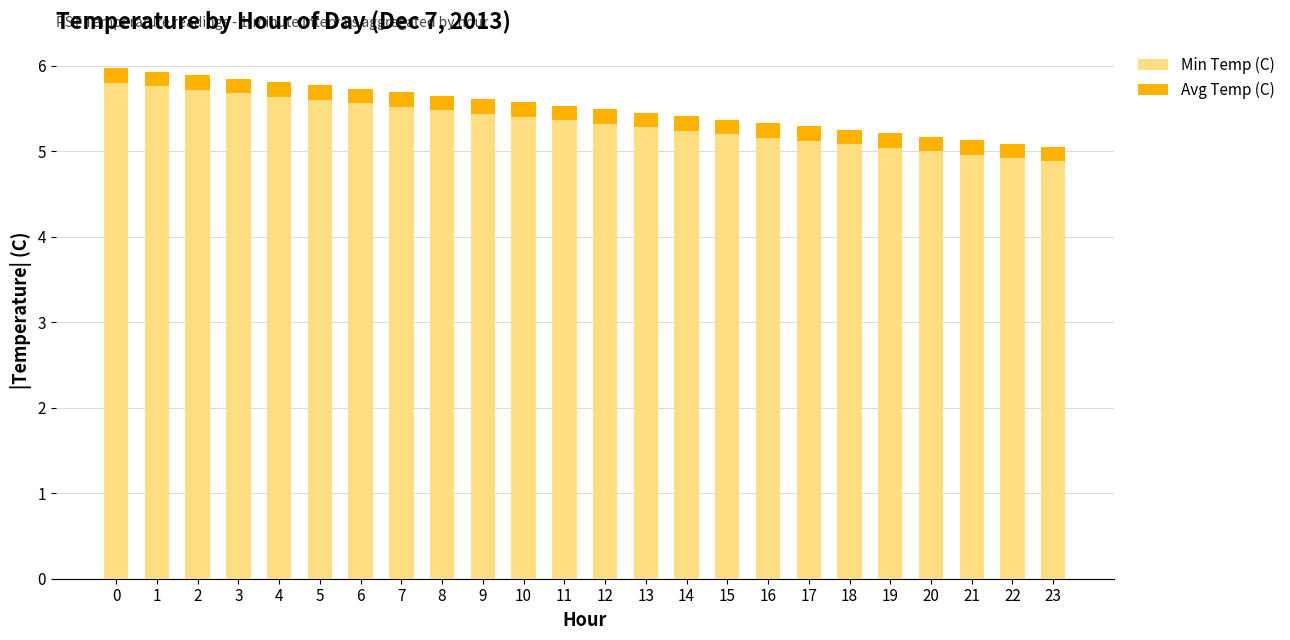

The Min Temp (C) series shows 9.0 at 7. True or false?

False